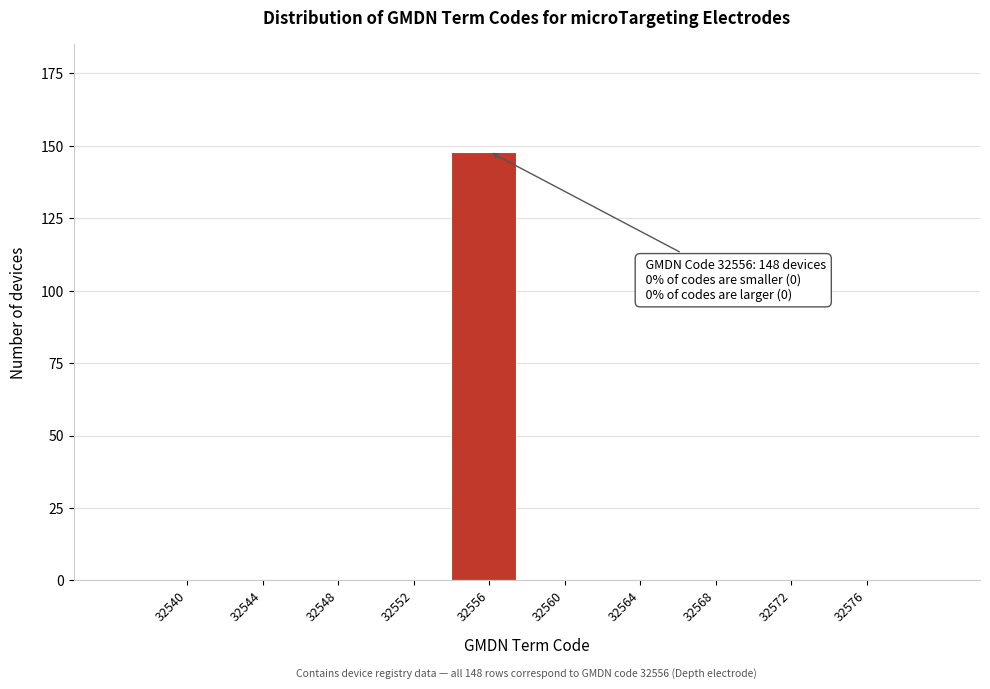

Reading right to left, what are all the values shown in this chart?

32576=0	32572=0	32568=0	32564=0	32560=0	32556=148	32552=0	32548=0	32544=0	32540=0